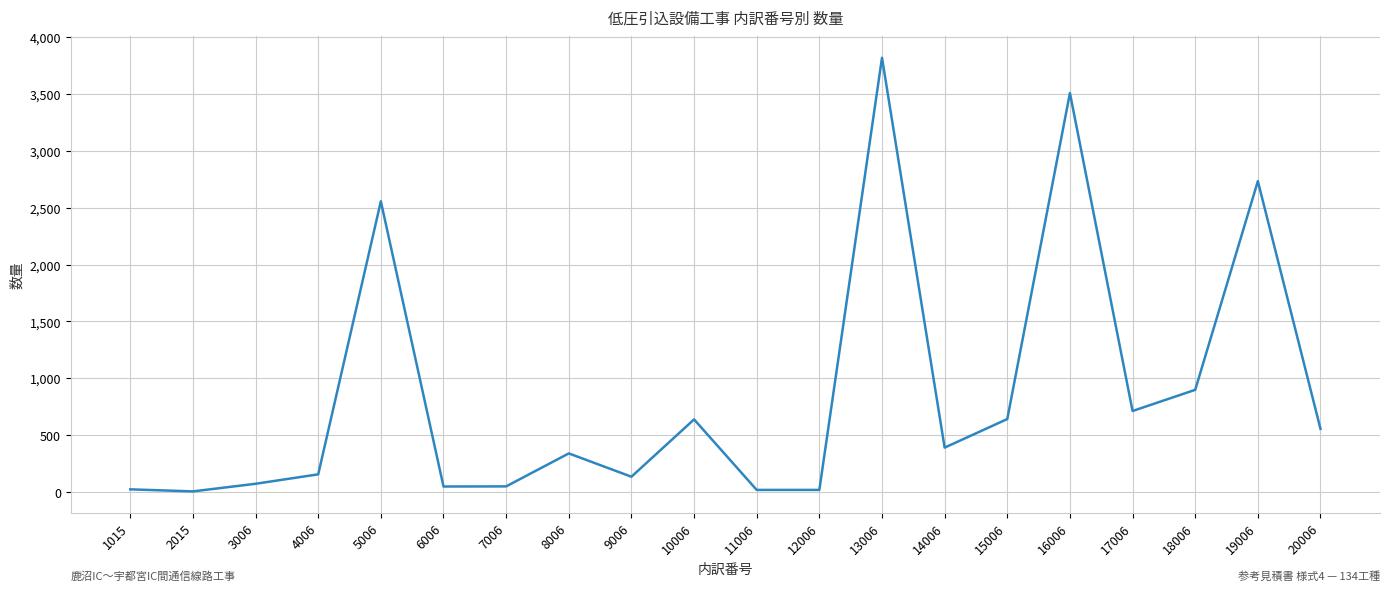

What is the ratio of the value at 19006 to the value at 7006?

55.8